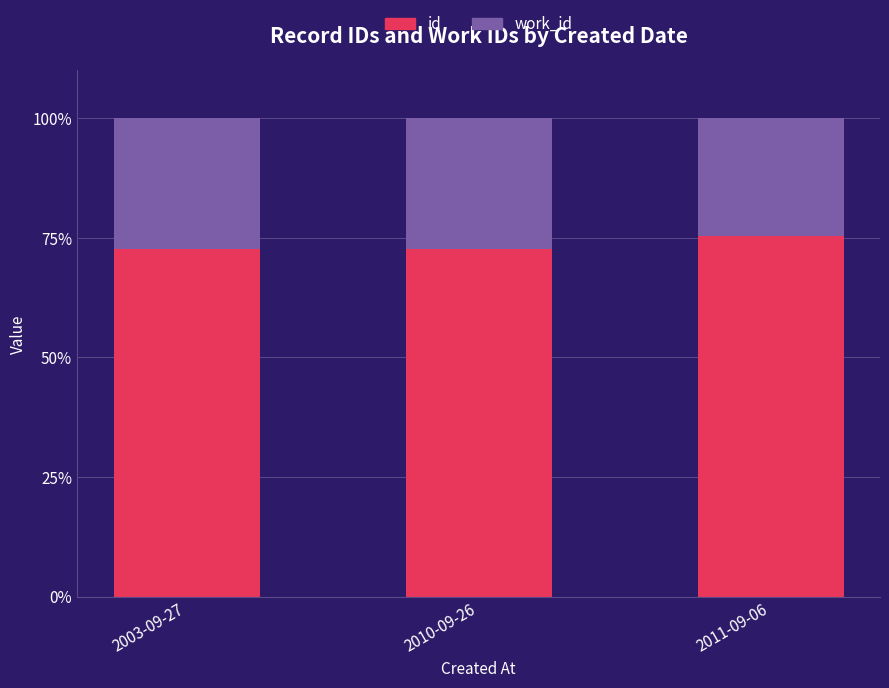

What is the sum of all id values?

220.8